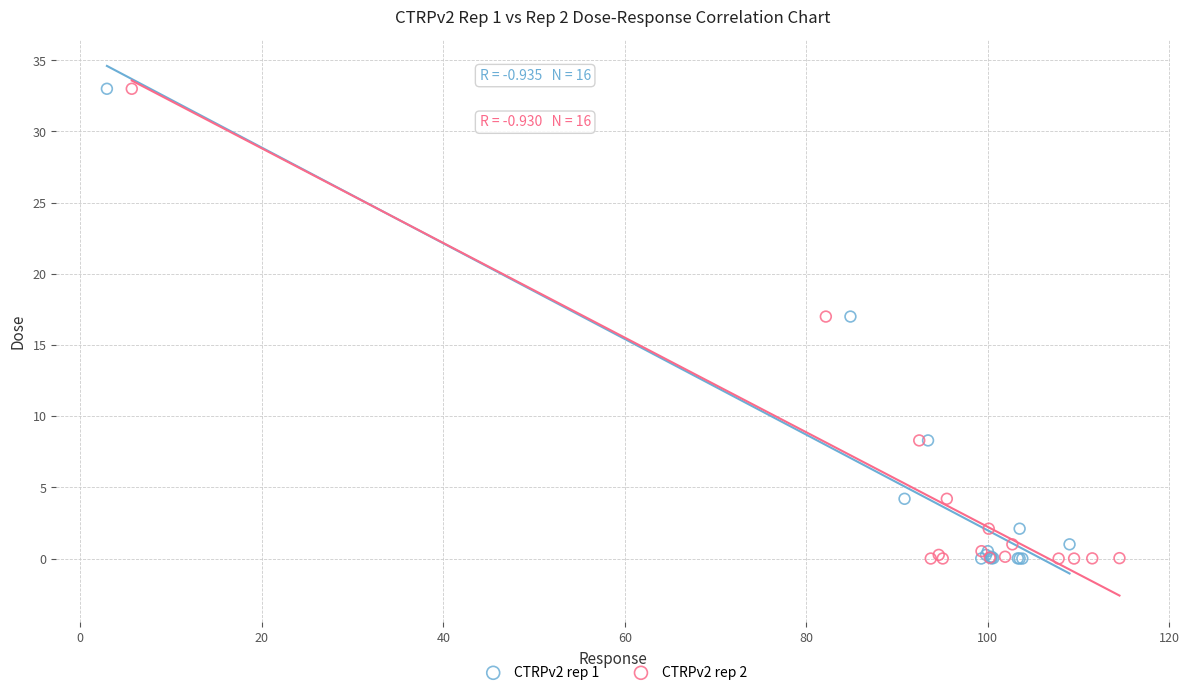

What are all the series names shown in the legend?

CTRPv2 rep 1, CTRPv2 rep 2